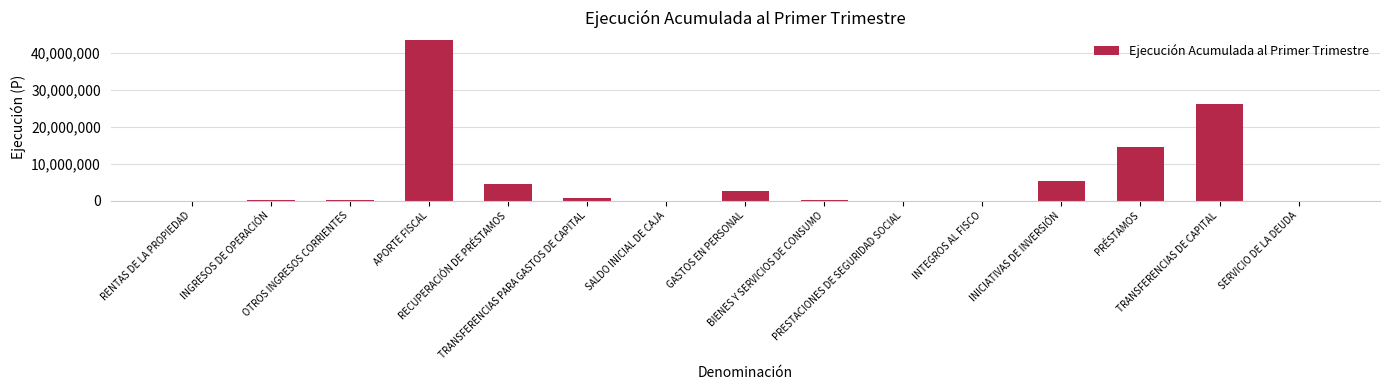

What is the maximum value shown in the chart?

43451955